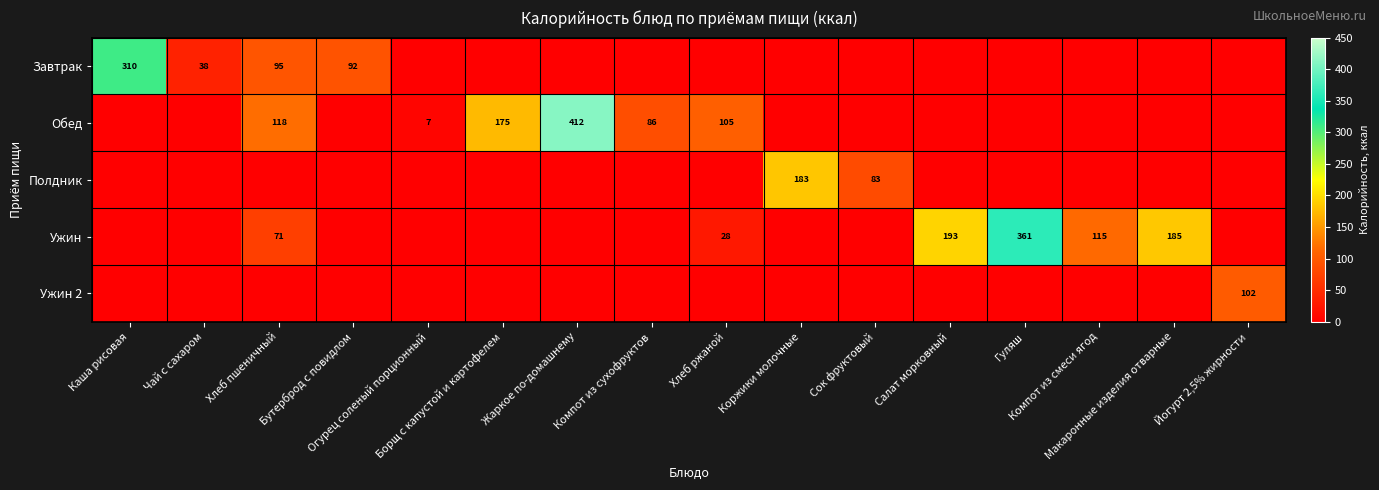

At which category is the sum across all series the highest?

Жаркое по-домашнему